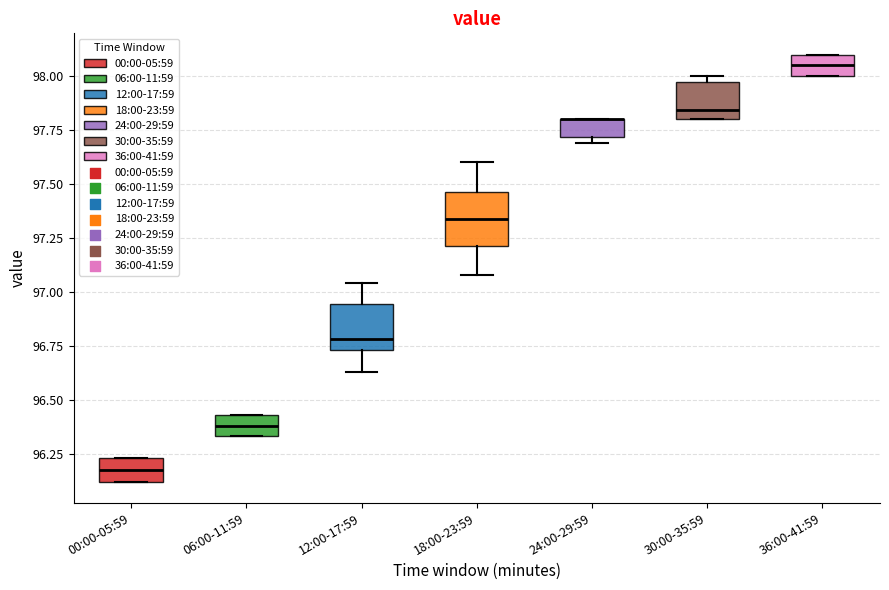

Where does the lower whisker of the box for 12:00-17:59 end on the y-axis? The values are not printed on the chart, so give them approximately, as read against the axis.

96.65